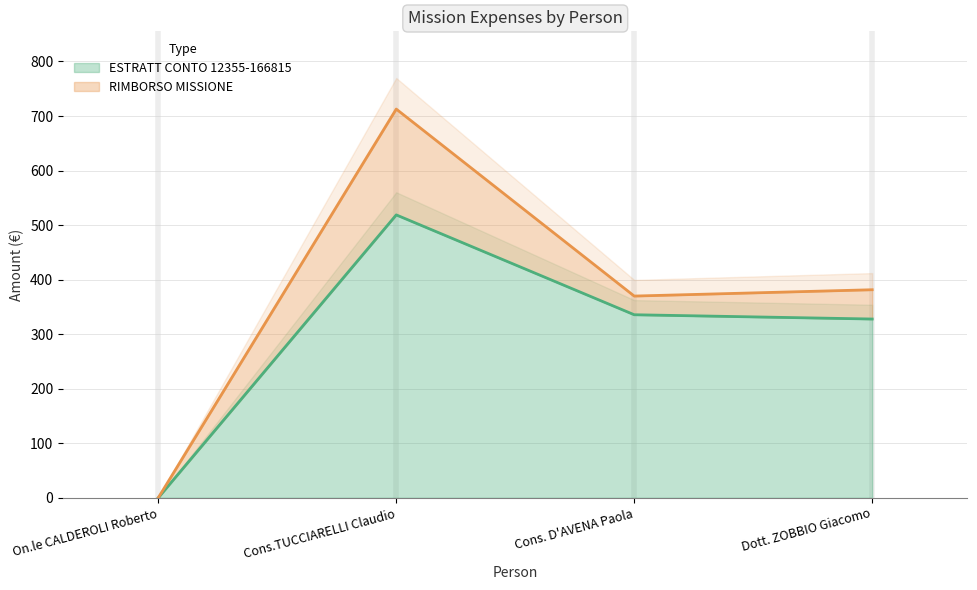

At which label is the value closest to 259?

Dott. ZOBBIO Giacomo